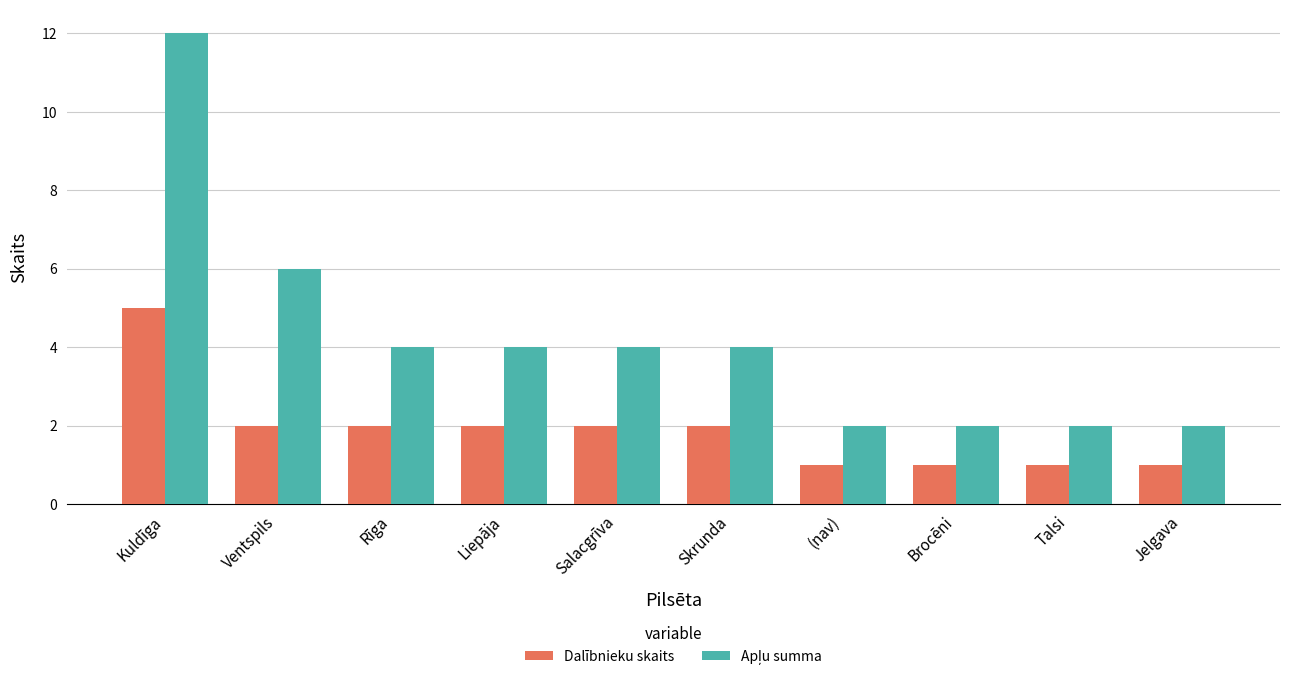

How many Dalībnieku skaits values are between 1 and 2?

9